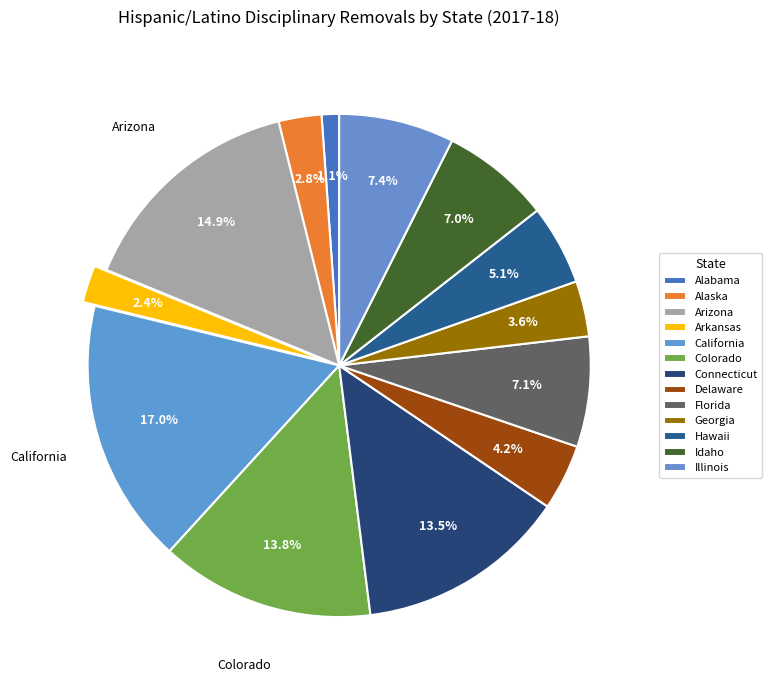

The Hawaii slice represents 1% of the pie. True or false?

False